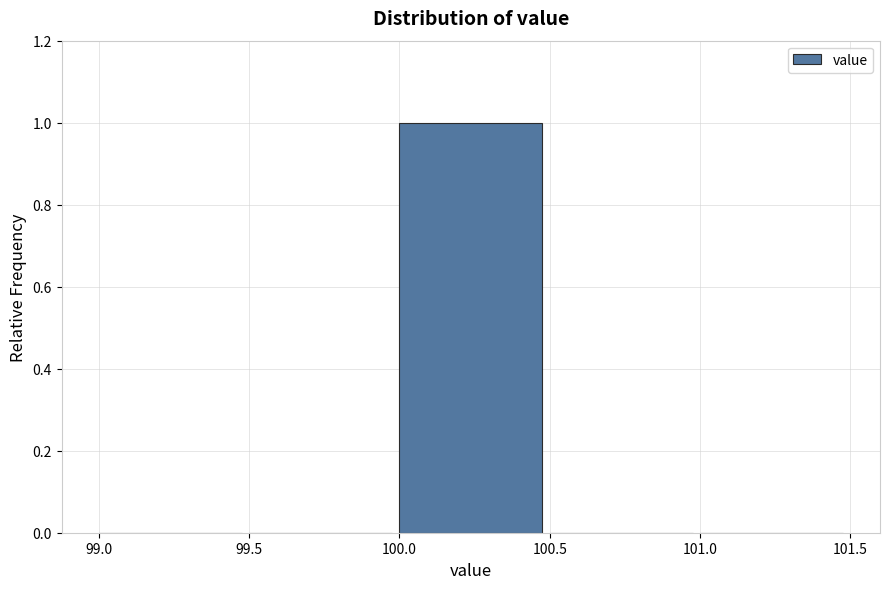

What is the height of the bar covering 100.0 to 100.5 on the x-axis? The values are not printed on the chart, so give them approximately, as read against the axis.

1